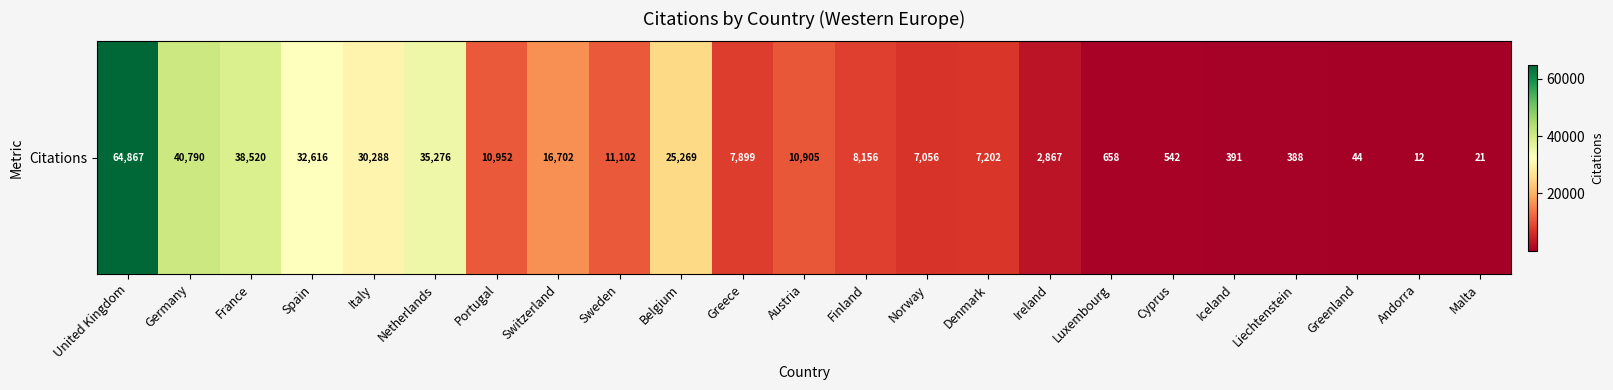

List the labels in order of value, smallest first.

Andorra, Malta, Greenland, Liechtenstein, Iceland, Cyprus, Luxembourg, Ireland, Norway, Denmark, Greece, Finland, Austria, Portugal, Sweden, Switzerland, Belgium, Italy, Spain, Netherlands, France, Germany, United Kingdom